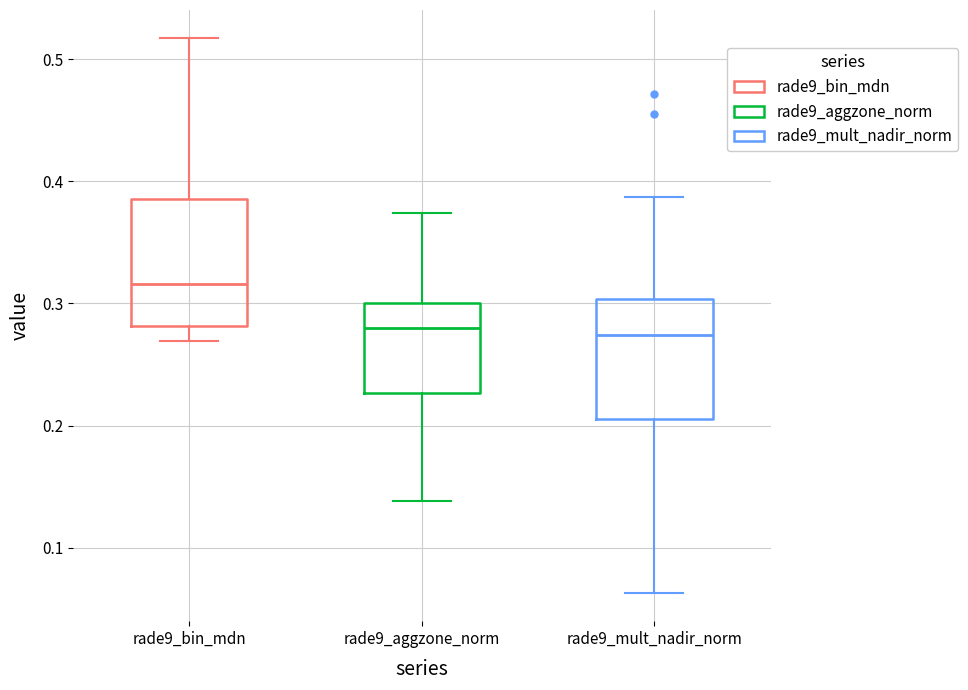

Reading left to right, read every box against the y-axis: the position of its median line, the range the box covers, and the ends of its whiskers. The values are not printed on the chart, so give them approximately, as read against the axis.

rade9_bin_mdn: median 0.32, box 0.28 to 0.39, whiskers 0.27 to 0.52
rade9_aggzone_norm: median 0.28, box 0.23 to 0.30, whiskers 0.14 to 0.37
rade9_mult_nadir_norm: median 0.27, box 0.21 to 0.30, whiskers 0.06 to 0.39